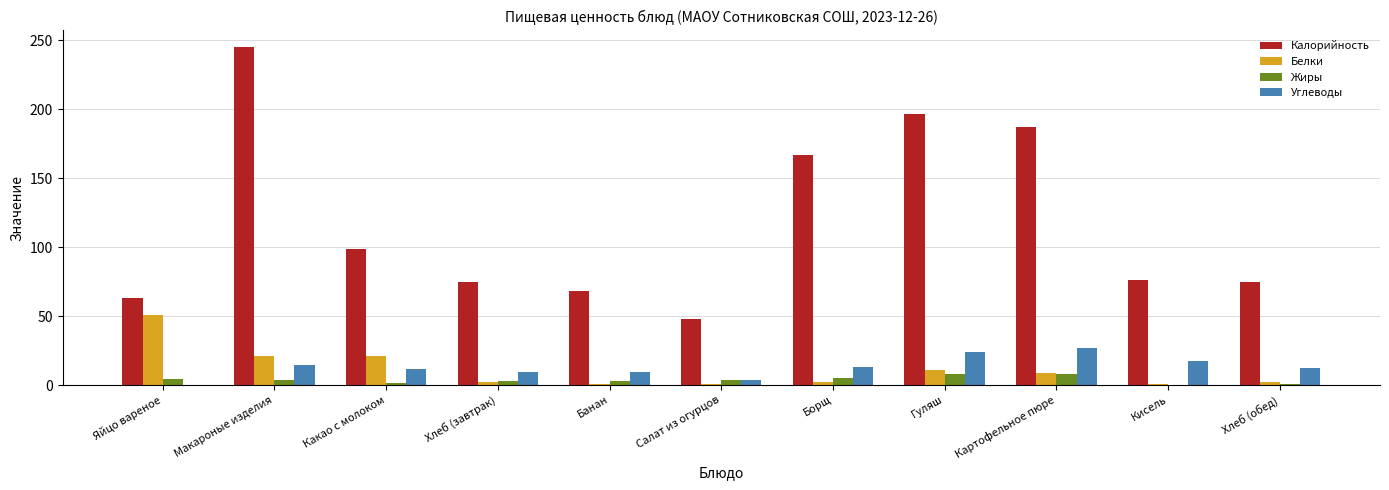

Read the Калорийность value at Гуляш.

197.0